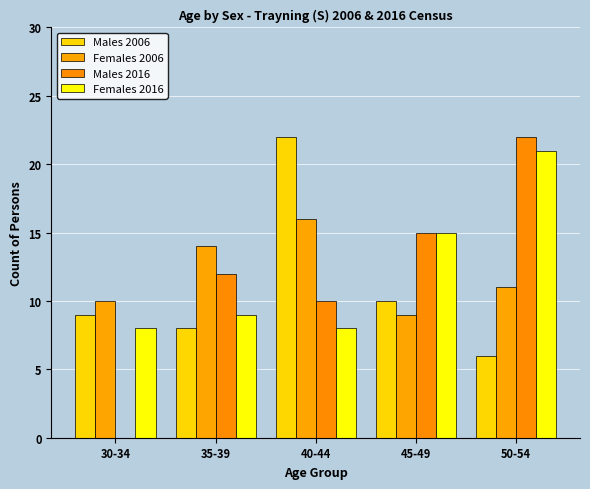

Are the bars grouped side by side (vs. stacked)?

Yes